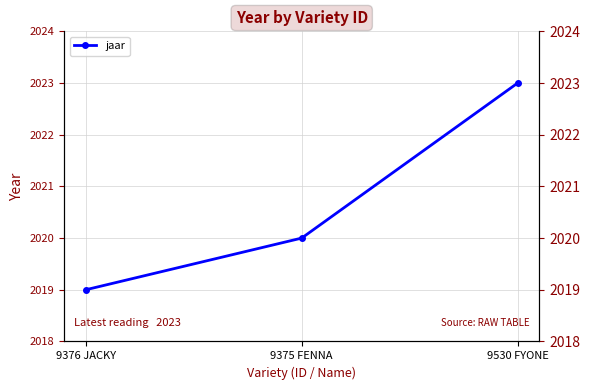

The value at 9530 FYONE is 2023. True or false?

True